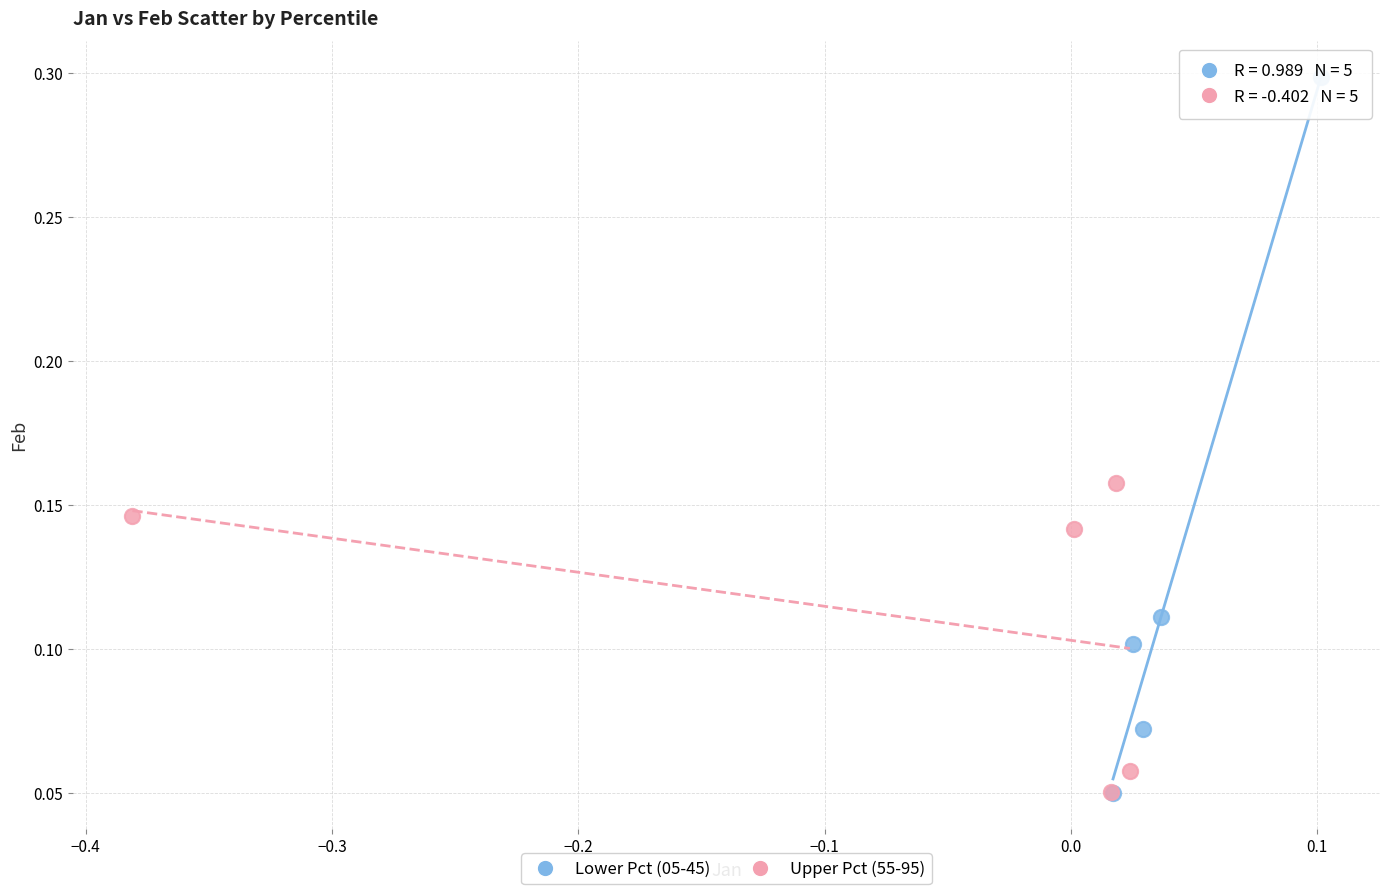

Which series has the largest Y range (max minus min)?

Lower Pct (05-45)